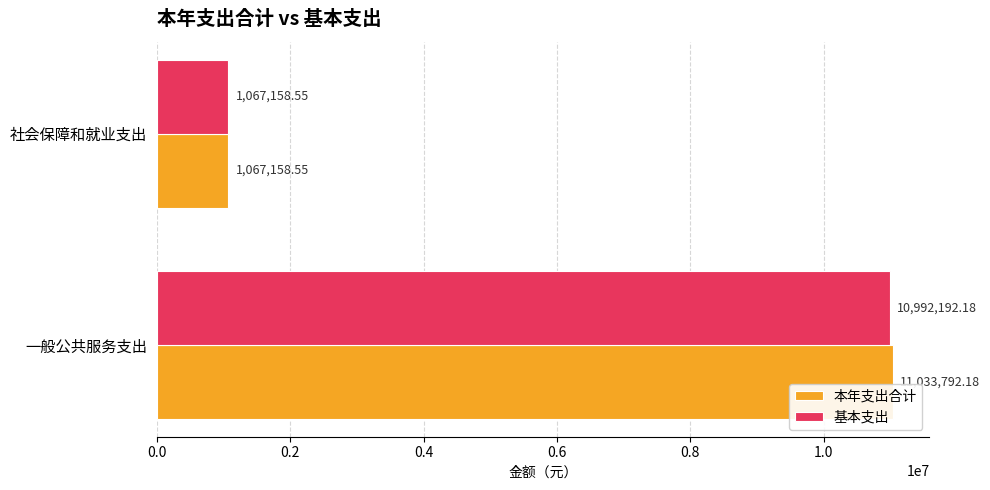

At which label is 本年支出合计 closest to 6050475?

社会保障和就业支出